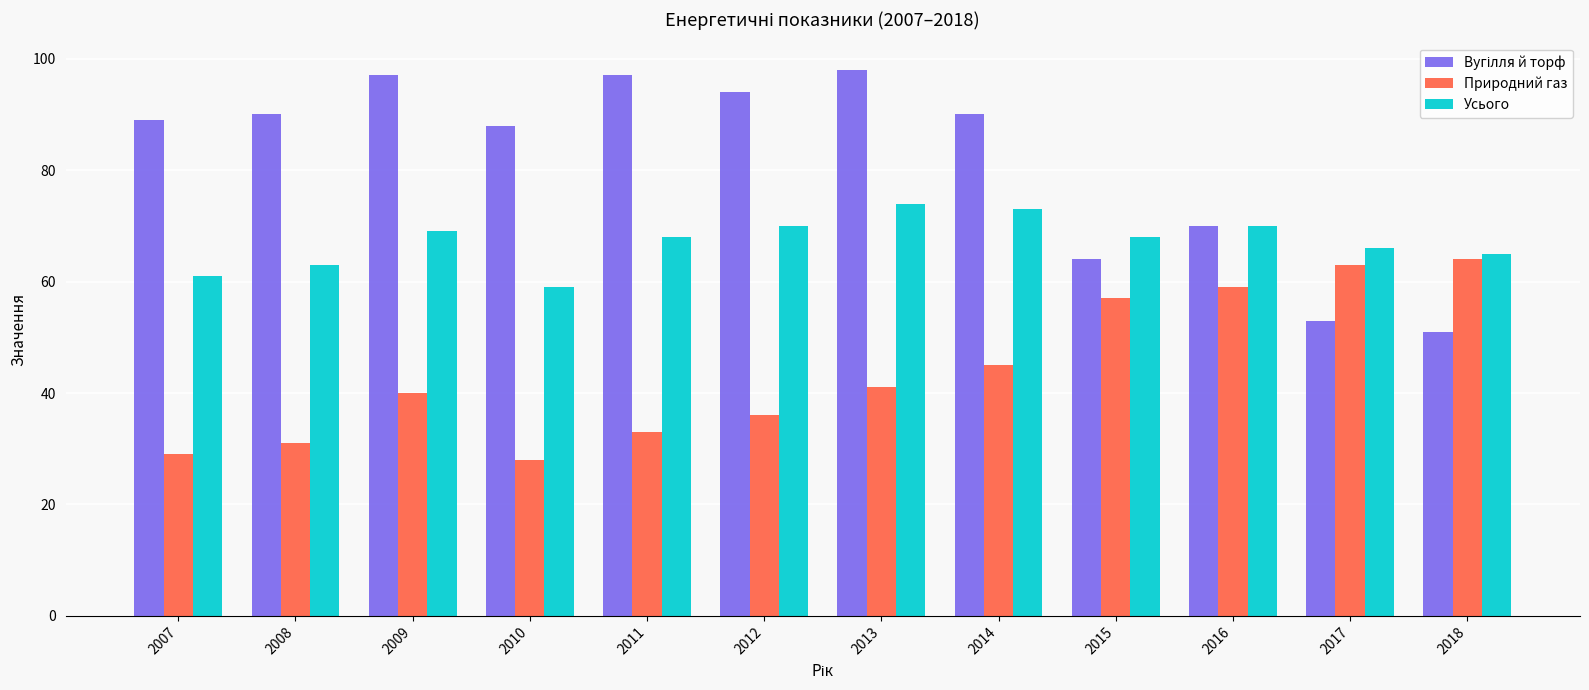

What is the value of the Природний газ bar at the 10th from the left?

59